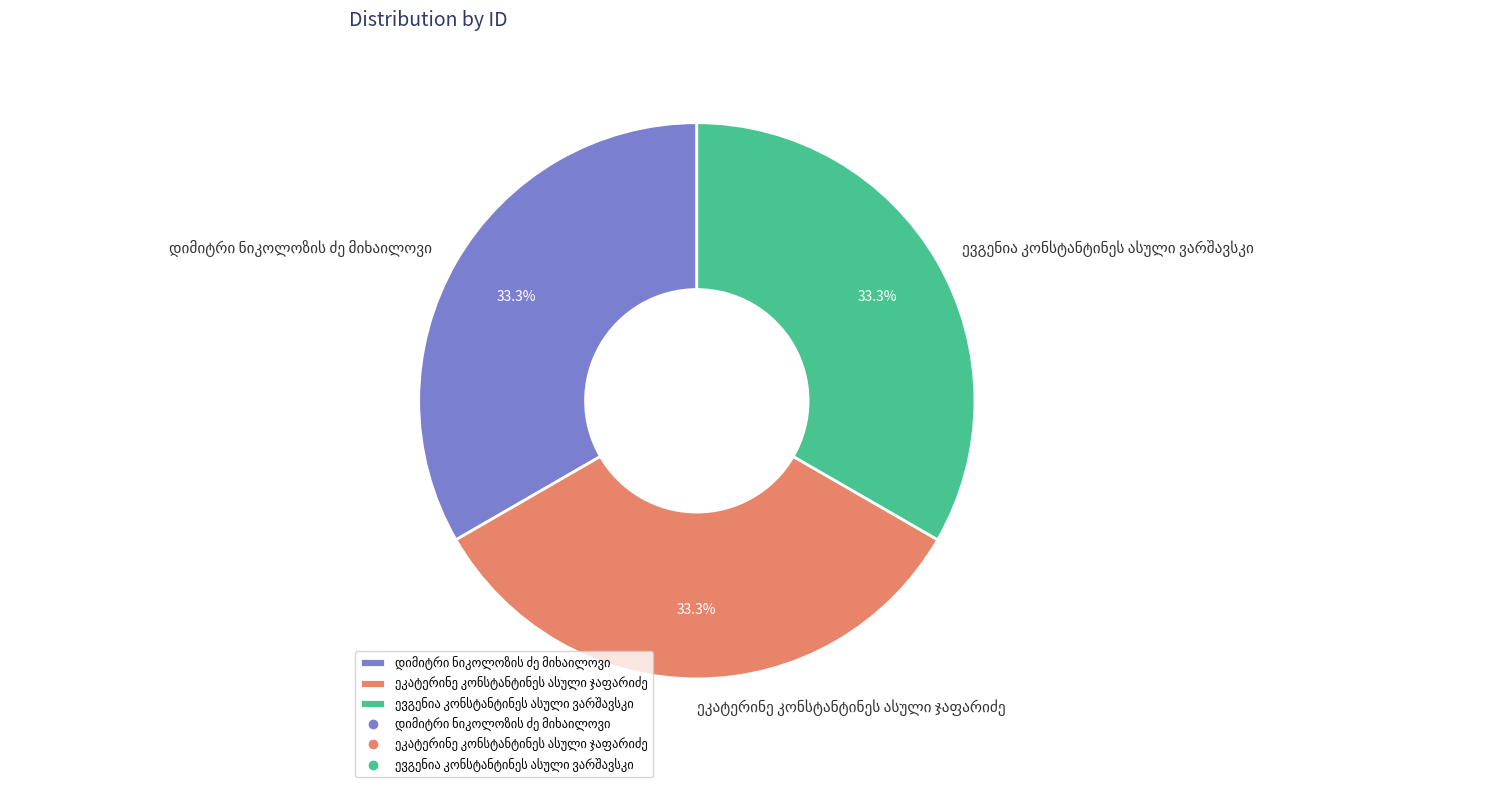

To the nearest percent, what is the average slice percentage?

33%